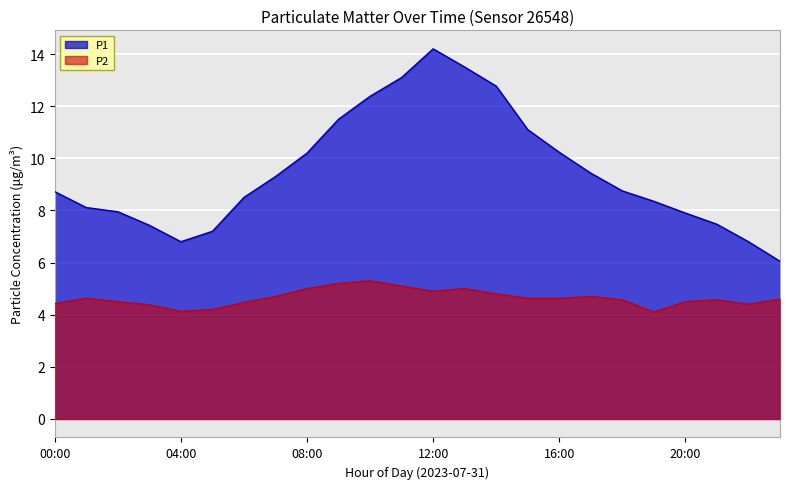

At 20:00, list the series in order from smallest to largest.

P2, P1